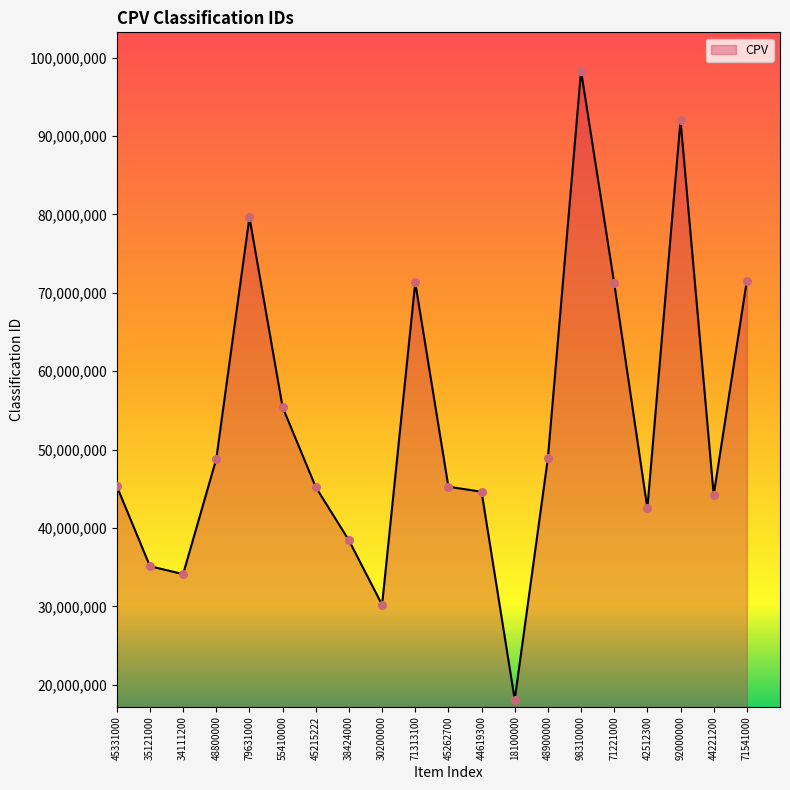

Which has a higher value, 45331000 or 48900000?

48900000